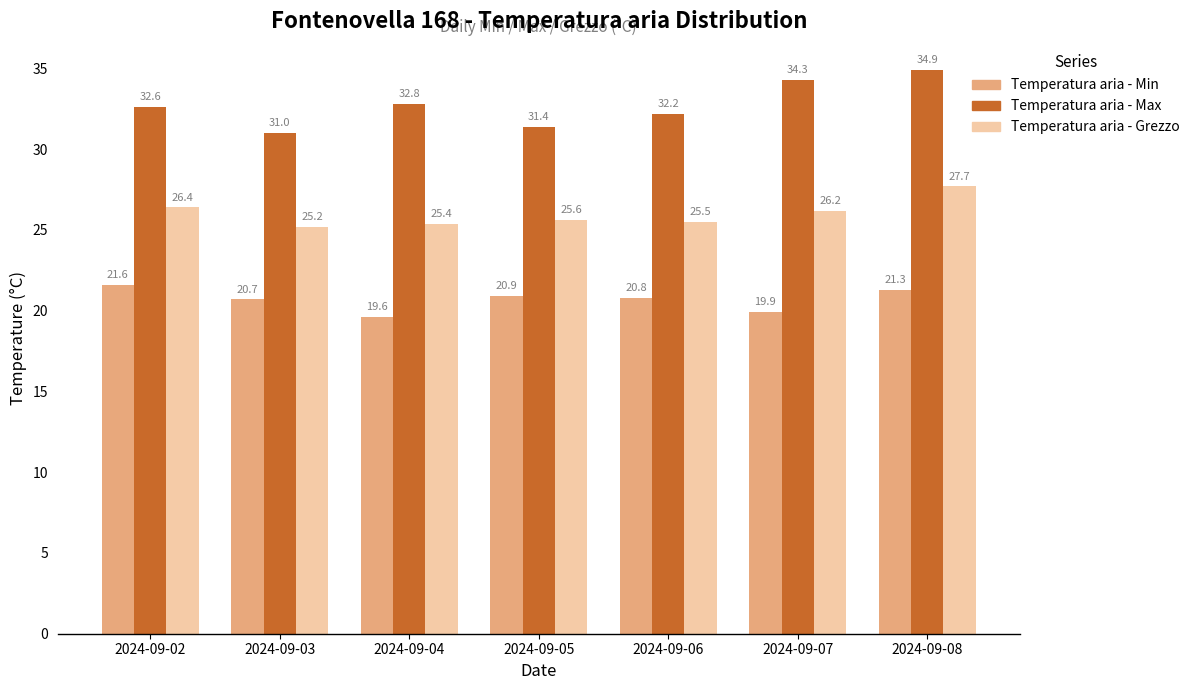

What is the sum of the Temperatura aria - Min values at 2024-09-02 and 2024-09-03?

42.3